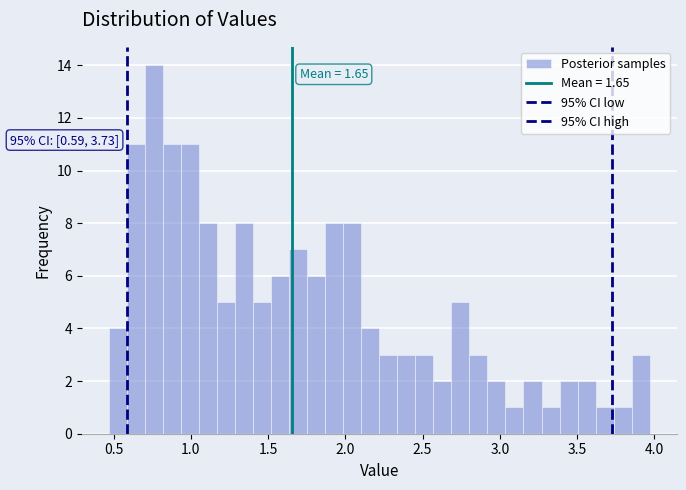

Read against the x-axis, roughly where is the centre of the tallest bar?

0.75